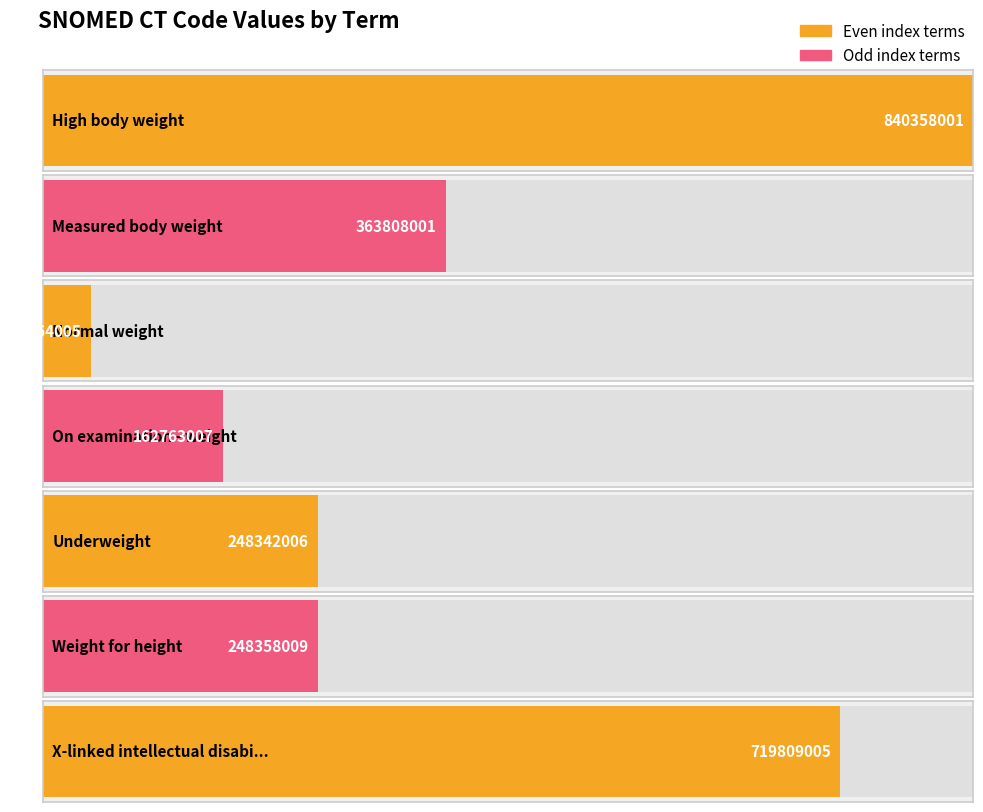

What is the ratio of the value at Measured body weight to the value at High body weight?

0.4